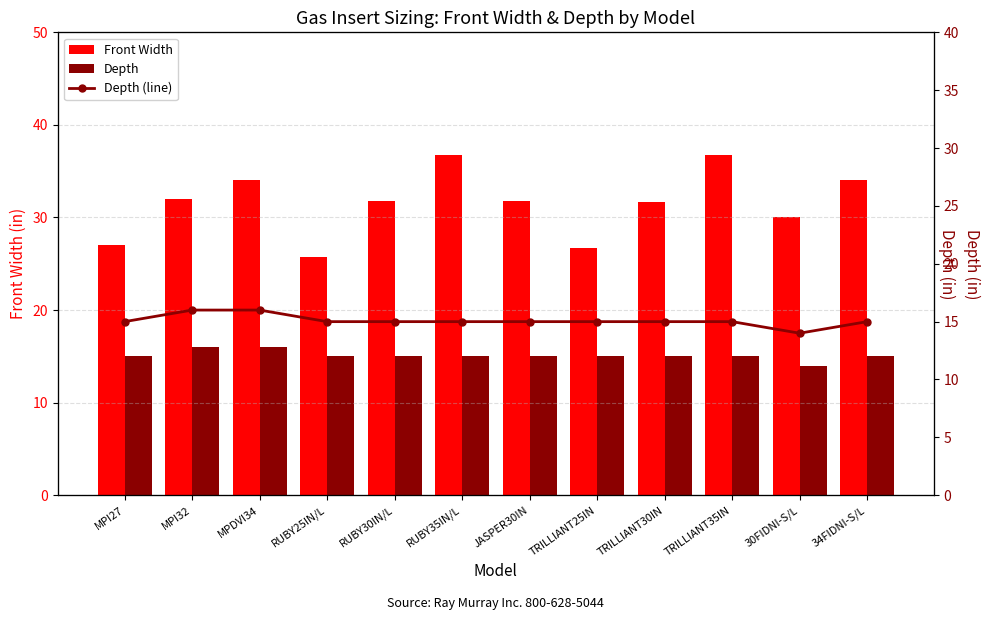

Reading right to left, extract all data points from this chart.

Front Width: 34.0	30.0	36.7	31.7	26.7	31.8	36.8	31.8	25.8	34.0	32.0	27.0
Depth: 15.0	14.0	15.0	15.0	15.0	15.0	15.0	15.0	15.0	16.0	16.0	15.0
Depth (line): 15.0	14.0	15.0	15.0	15.0	15.0	15.0	15.0	15.0	16.0	16.0	15.0